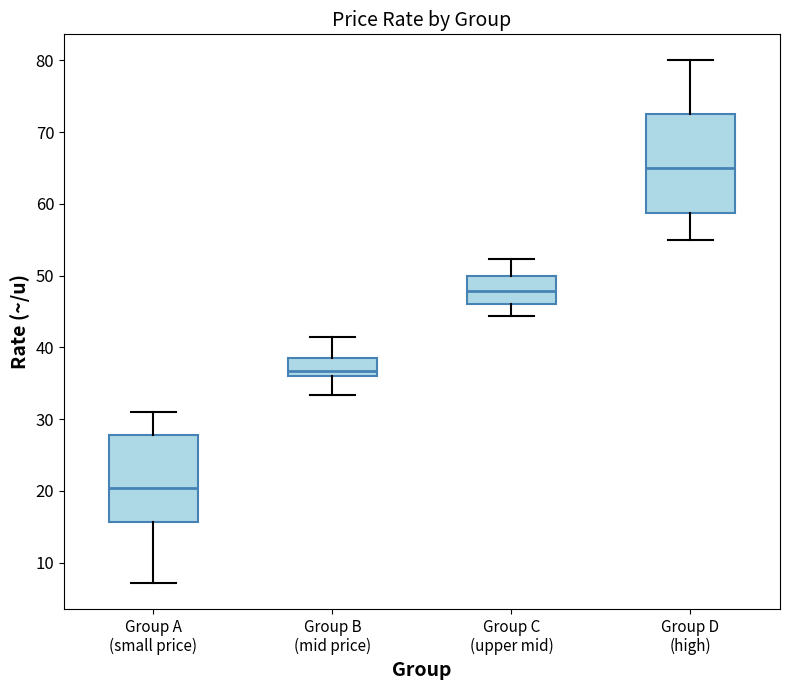

Reading left to right, transcribe this box plot: for each box, give where its median line is, the range the box spans, and where its two whiskers end, as read against the y-axis. The values are not printed on the chart, so give them approximately, as read against the axis.

Group A (small price): median 20, box 16 to 28, whiskers 7 to 31
Group B (mid price): median 37, box 36 to 39, whiskers 33 to 42
Group C (upper mid): median 48, box 46 to 50, whiskers 44 to 52
Group D (high): median 65, box 59 to 73, whiskers 55 to 80